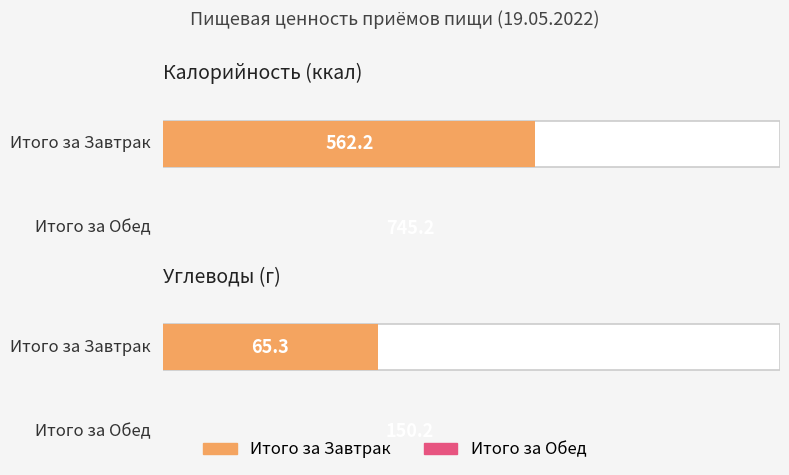

At which label is Калорийность closest to 653?

Итого за Завтрак